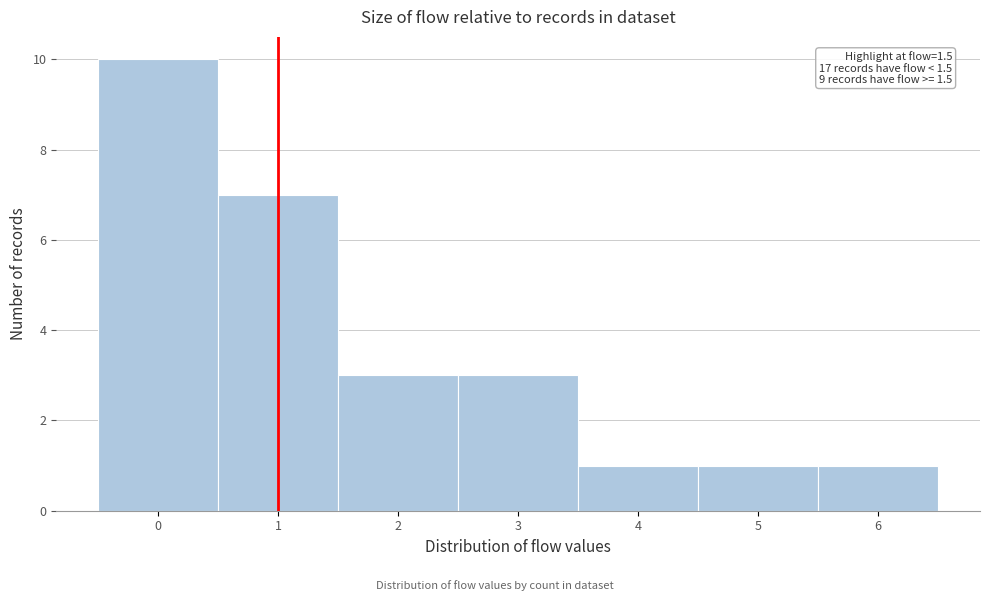

Reading right to left, extract all data points from this chart.

6=1	5=1	4=1	3=3	2=3	1=7	0=10